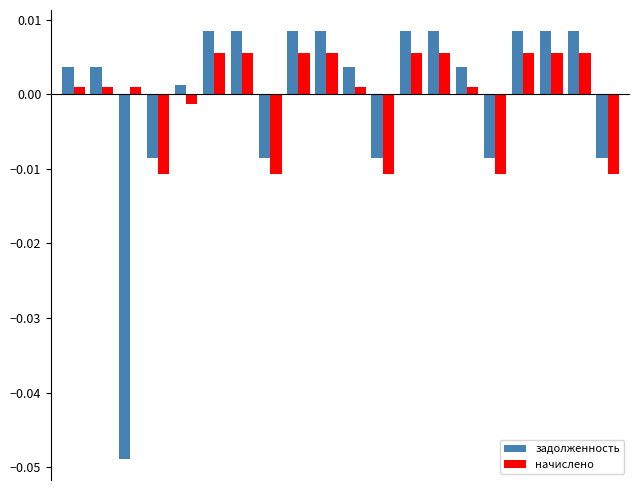

List the series in order of their peak value, highest first.

задолженность, начислено